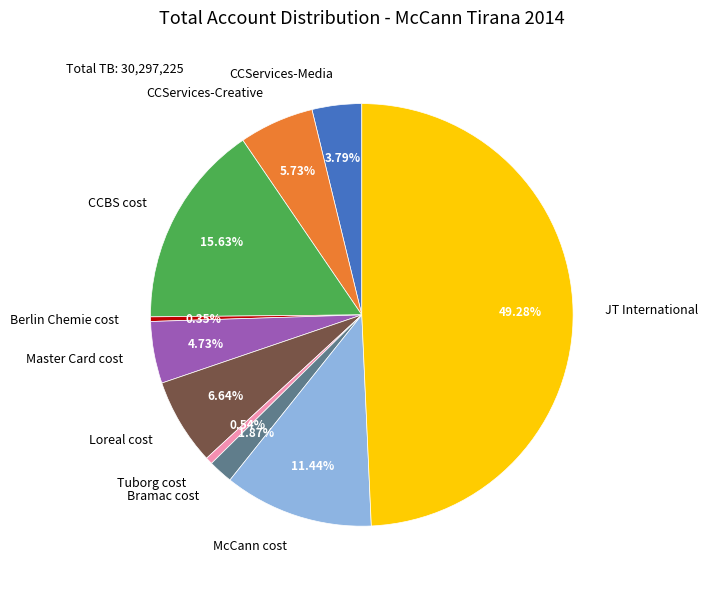

How many segments does this pie chart have?

10